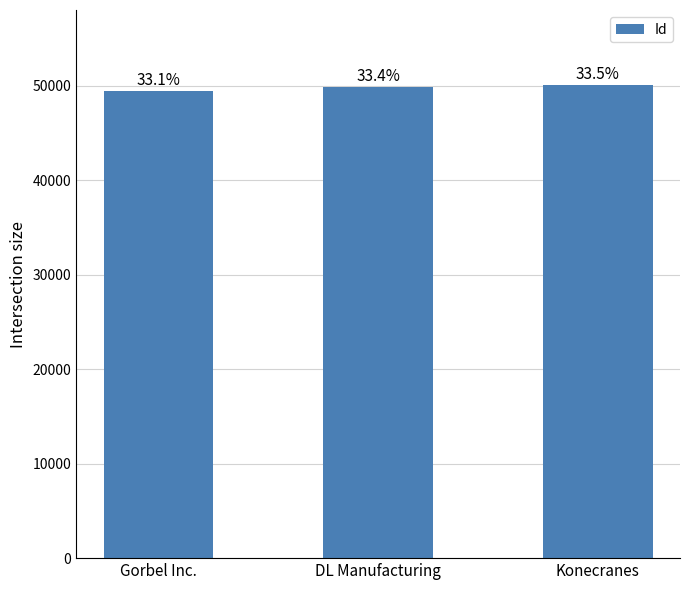

At which label is the value closest to 49739?

DL Manufacturing